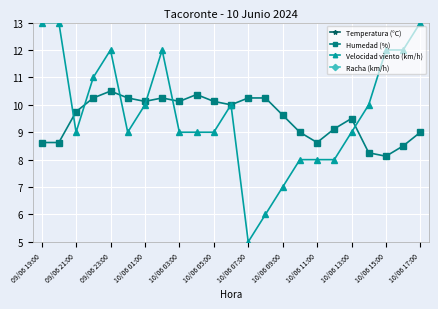

Reading right to left, transcribe all the data shown in this chart.

Temperatura (°C): 21.7	22.7	22.8	22.3	21.2	21.2	22.1	21.4	20.2	18.8	18.7	18.9	18.8	19.0	19.0	19.2	19.3	19.5	19.6	19.7	20.1	21.5	22.8
Humedad (%): 9.0	8.5	8.1	8.2	9.5	9.1	8.6	9.0	9.6	10.2	10.2	10.0	10.1	10.4	10.1	10.2	10.1	10.2	10.5	10.2	9.8	8.6	8.6
Velocidad viento (km/h): 13.0	12.0	12.0	10.0	9.0	8.0	8.0	8.0	7.0	6.0	5.0	10.0	9.0	9.0	9.0	12.0	10.0	9.0	12.0	11.0	9.0	13.0	13.0
Racha (km/h): 22.0	22.0	19.0	18.0	14.0	14.0	16.0	14.0	15.0	15.0	22.0	18.0	17.0	17.0	21.0	18.0	18.0	19.0	18.0	18.0	18.0	22.0	21.0